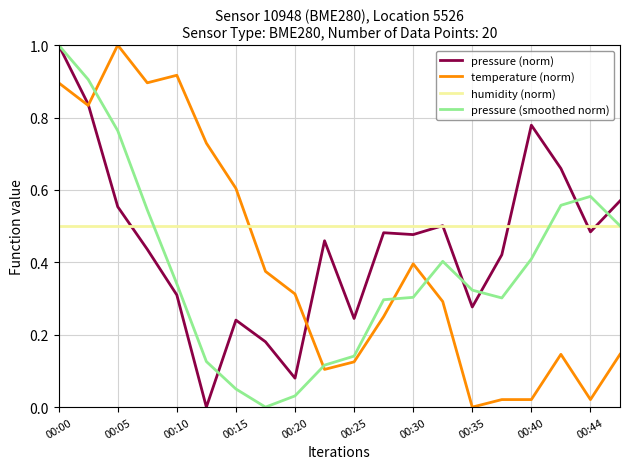

What is the greatest value displayed?

1.0